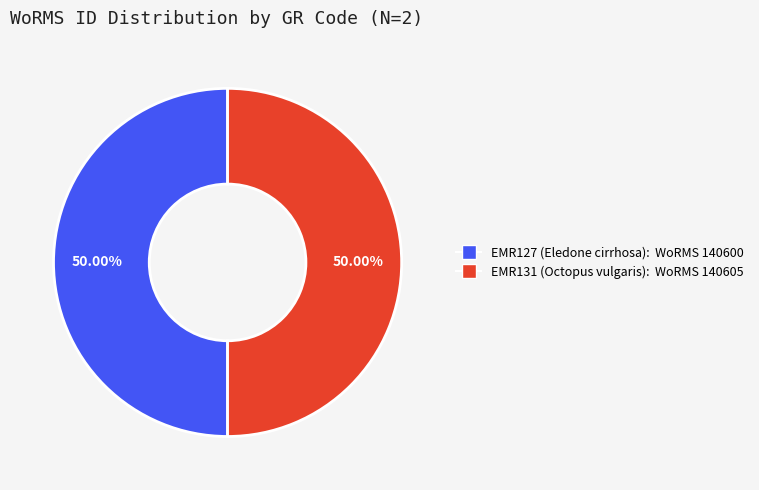

What is the ratio of the value at EMR127 (Eledone cirrhosa): WoRMS 140600 to the value at EMR131 (Octopus vulgaris): WoRMS 140605?

1.0